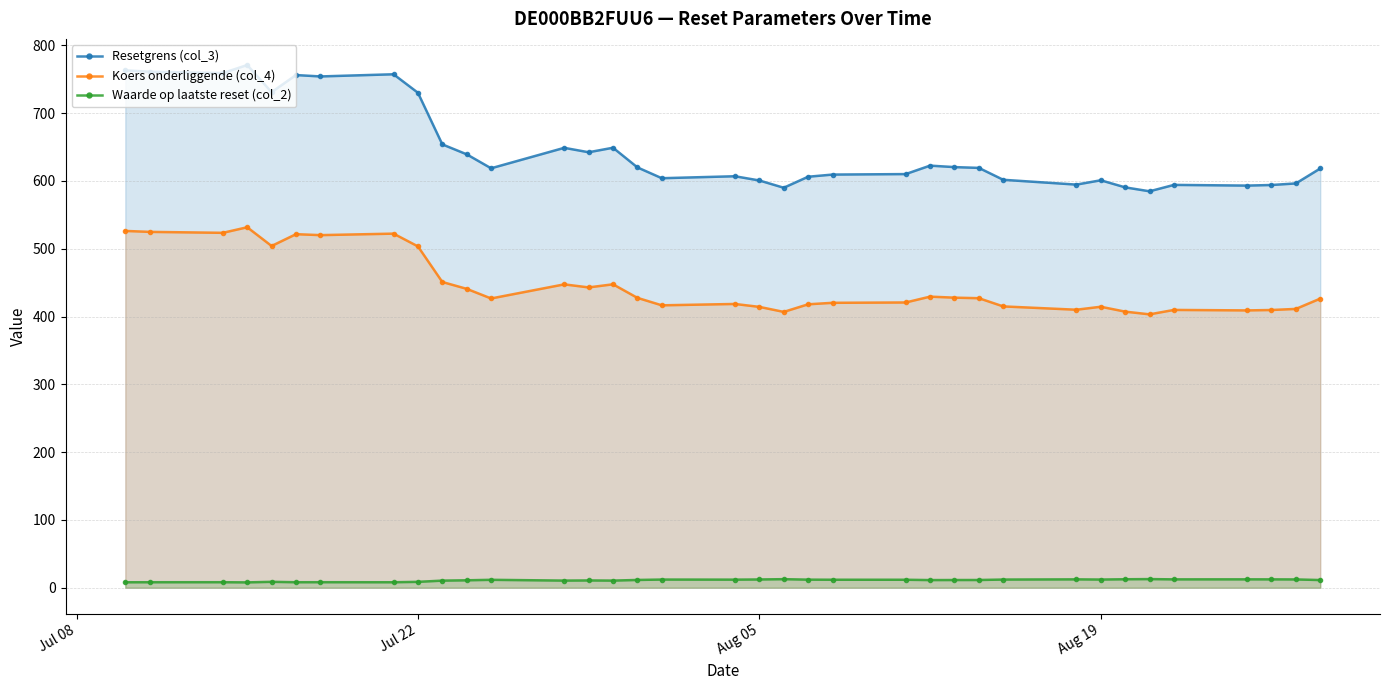

What is the average value of the Resetgrens (col_3) series?

647.5